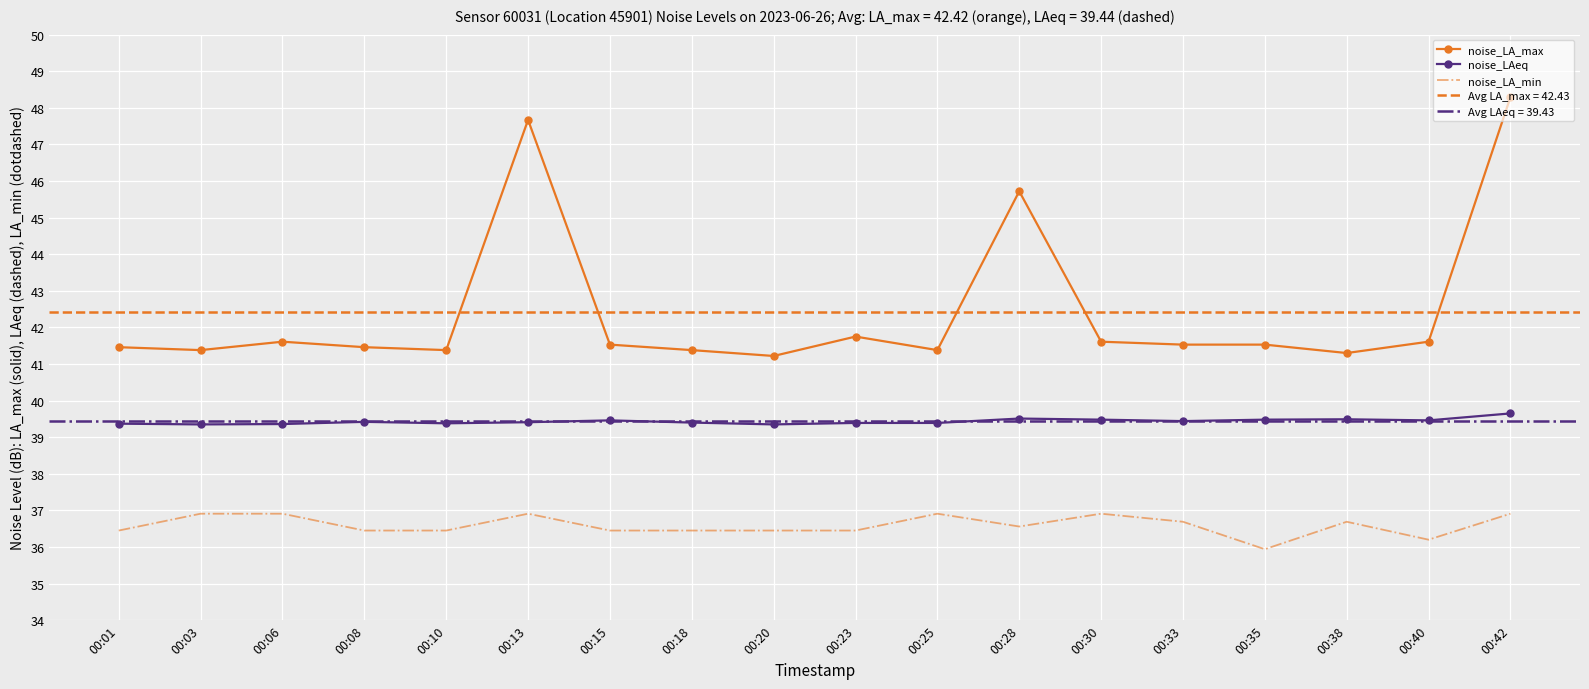

True or false: noise_LAeq has a value of 39.5 at 00:35.

True